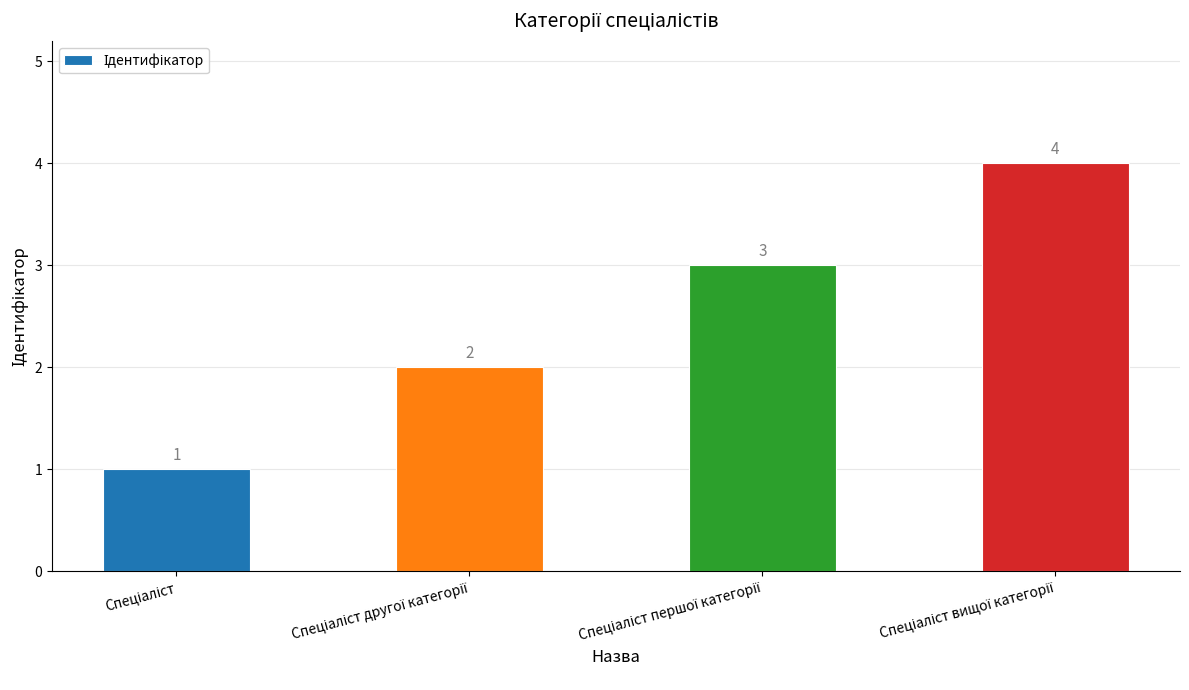

What is the sum of all values?

10